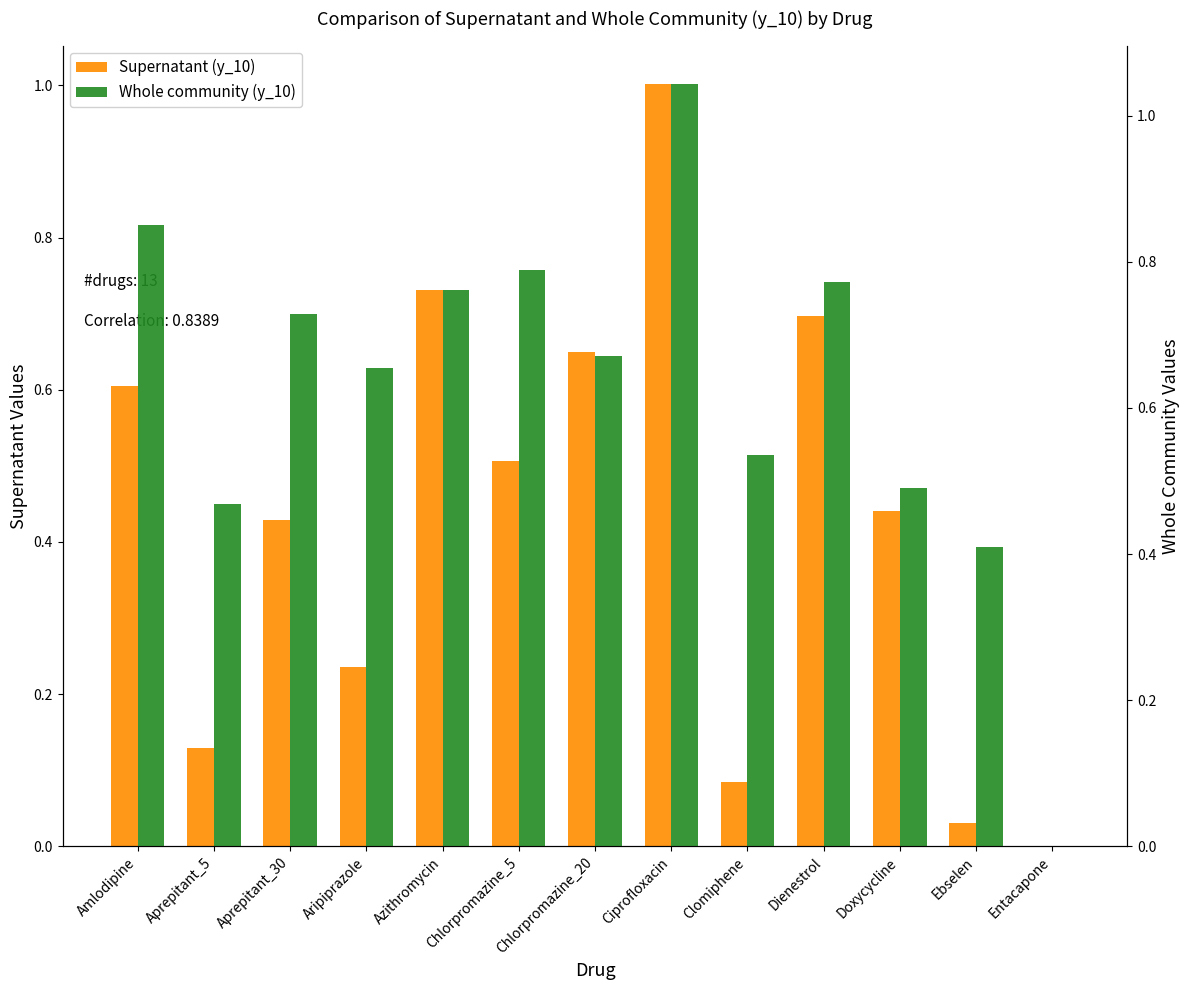

List the series in order of their overall mean, highest first.

Whole community (y_10), Supernatant (y_10)